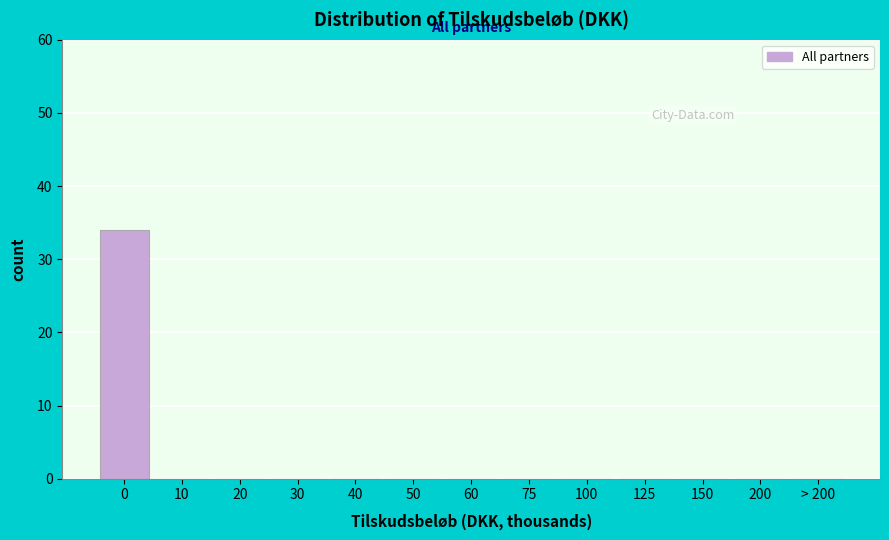

Reading left to right, transcribe all the data shown in this chart.

0=34	10=0	20=0	30=0	40=0	50=0	60=0	75=0	100=0	125=0	150=0	200=0	> 200=0